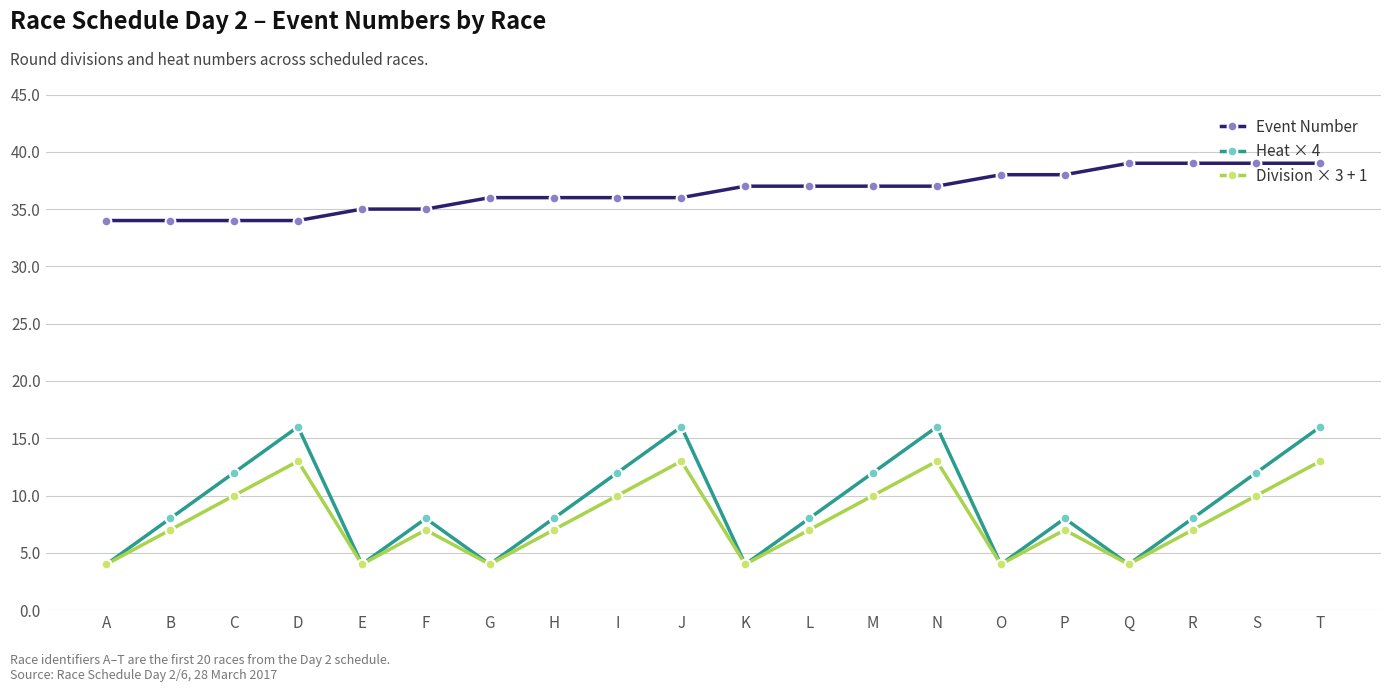

Does the chart have visible grid lines?

Yes